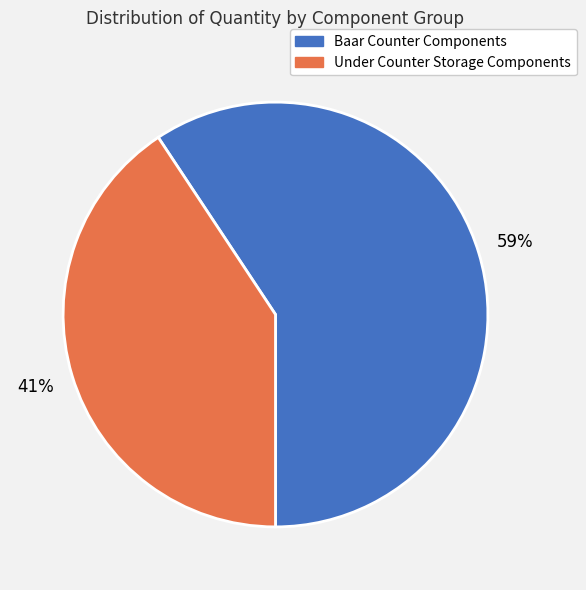

Does any single category account for the majority?

Yes